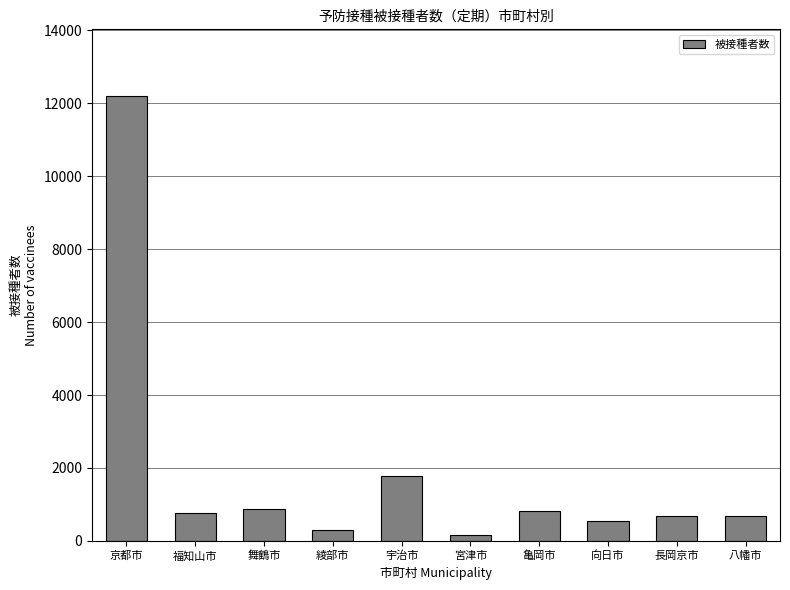

What is the sum of all values?

18806